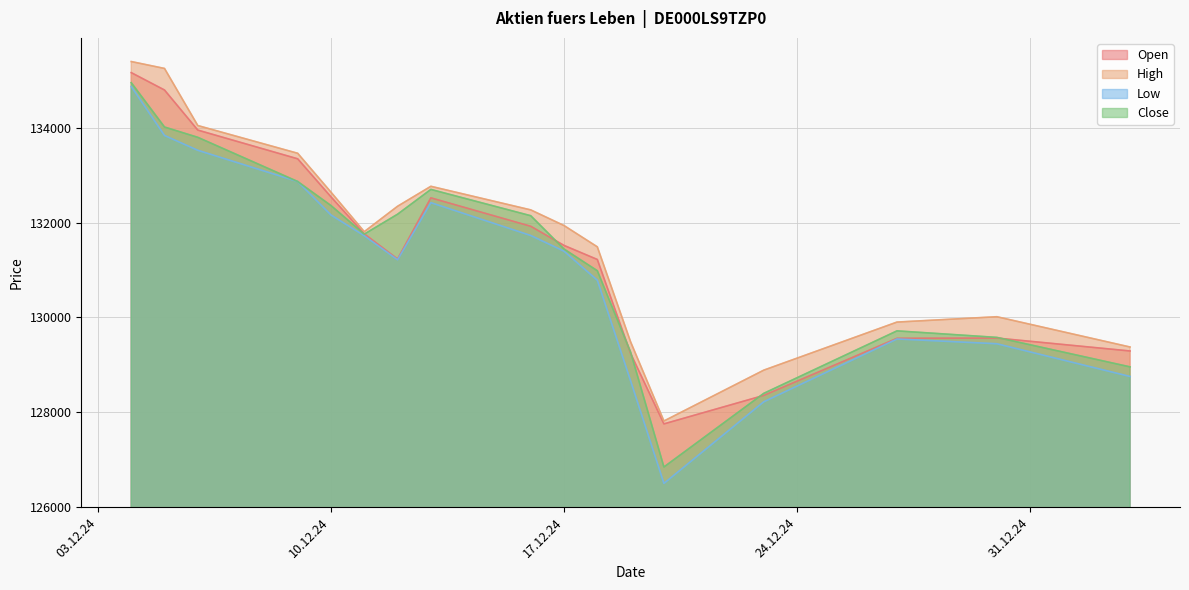

True or false: High has a value of 132273 at 16.12.2024.

True